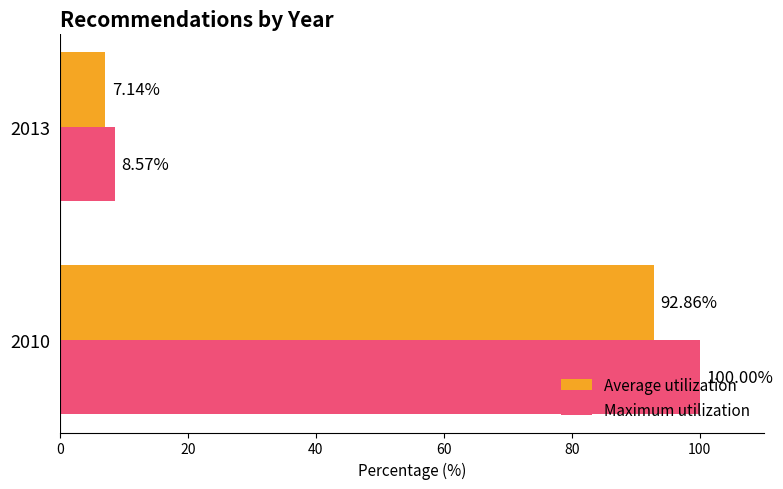

Rank the categories by Maximum utilization value from highest to lowest.

2010, 2013